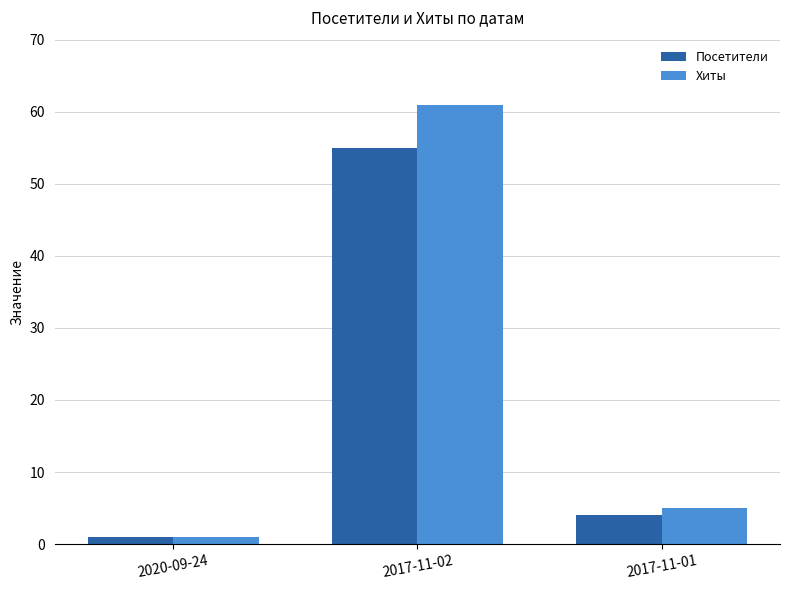

What are all the series names shown in the legend?

Посетители, Хиты